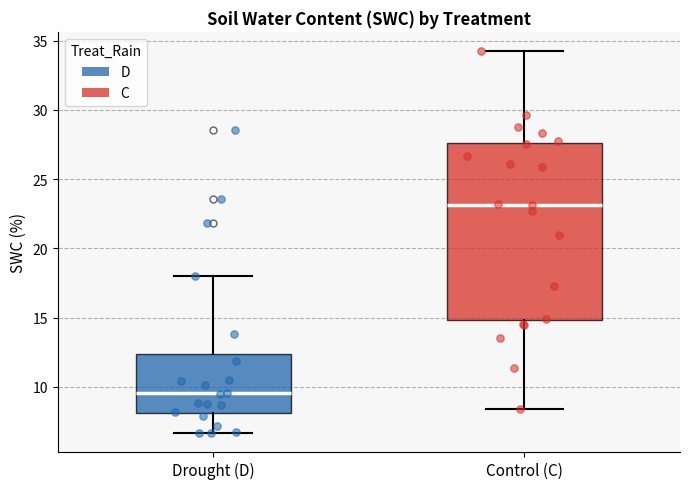

Reading left to right, read every box against the y-axis: the position of its median line, the range the box covers, and the ends of its whiskers. The values are not printed on the chart, so give them approximately, as read against the axis.

Drought (D): median 9.5, box 8.0 to 12.5, whiskers 6.5 to 18.0
Control (C): median 23.0, box 15.0 to 27.5, whiskers 8.5 to 34.0